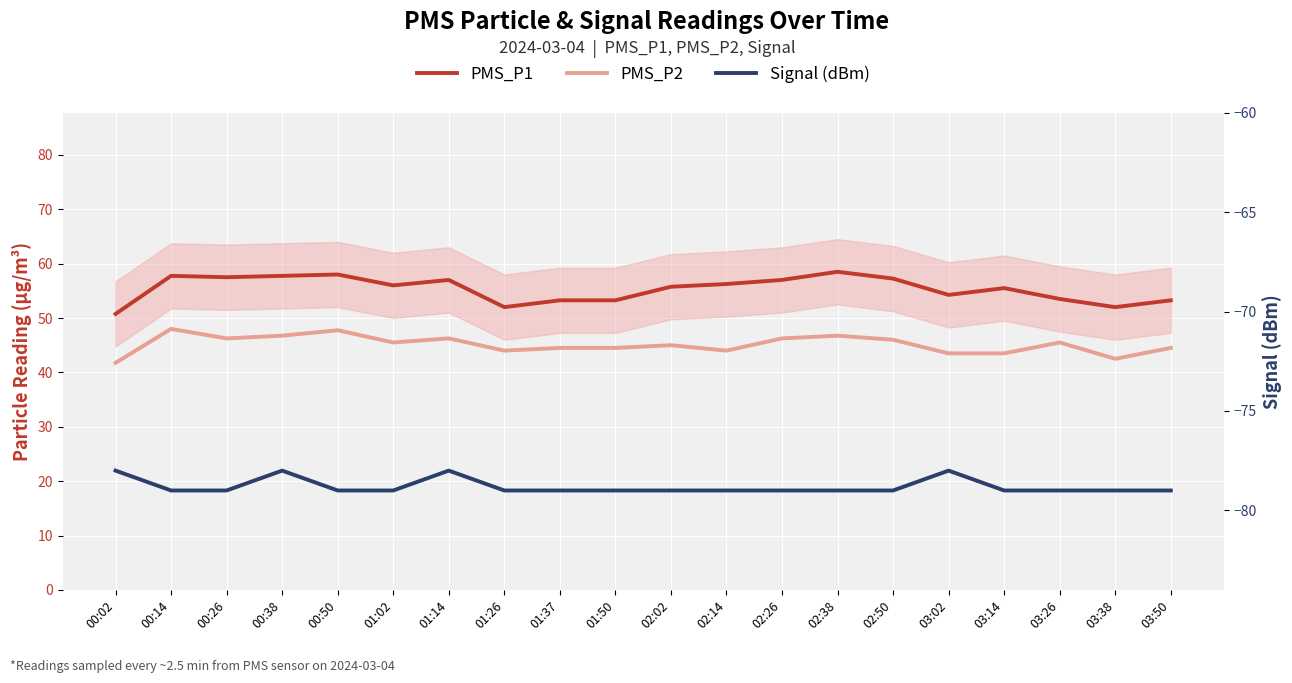

What is the difference between the second highest and minimum values in the PMS_P1 series?

7.2